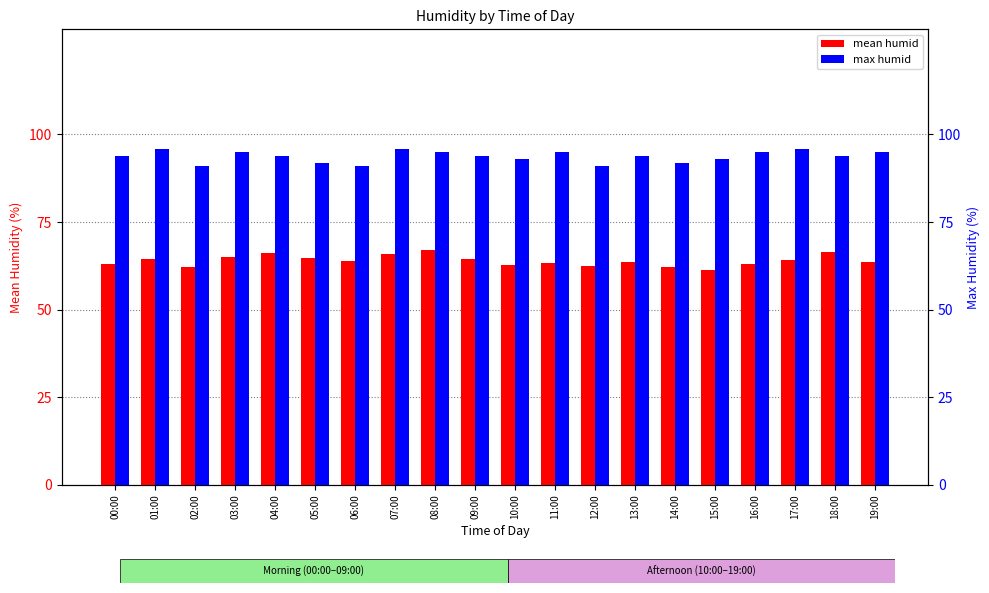

What is the difference between the max humid values at 00:00 and 05:00?

2.0